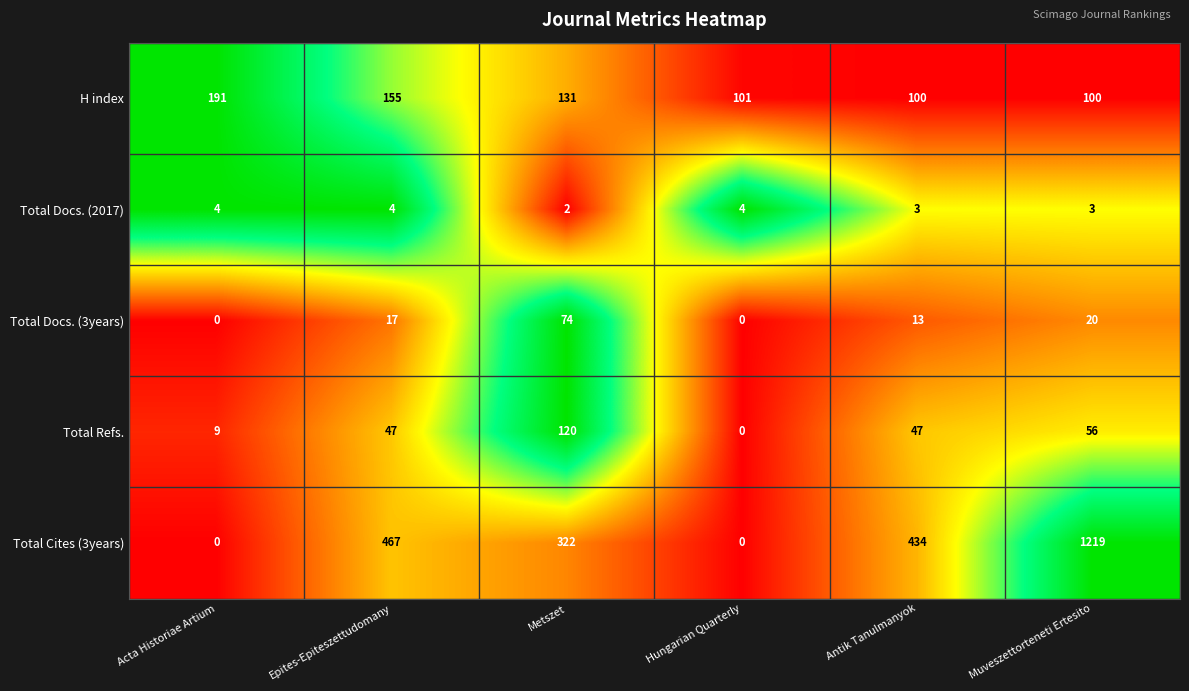

Read the Total Refs. value at Antik Tanulmanyok.

47